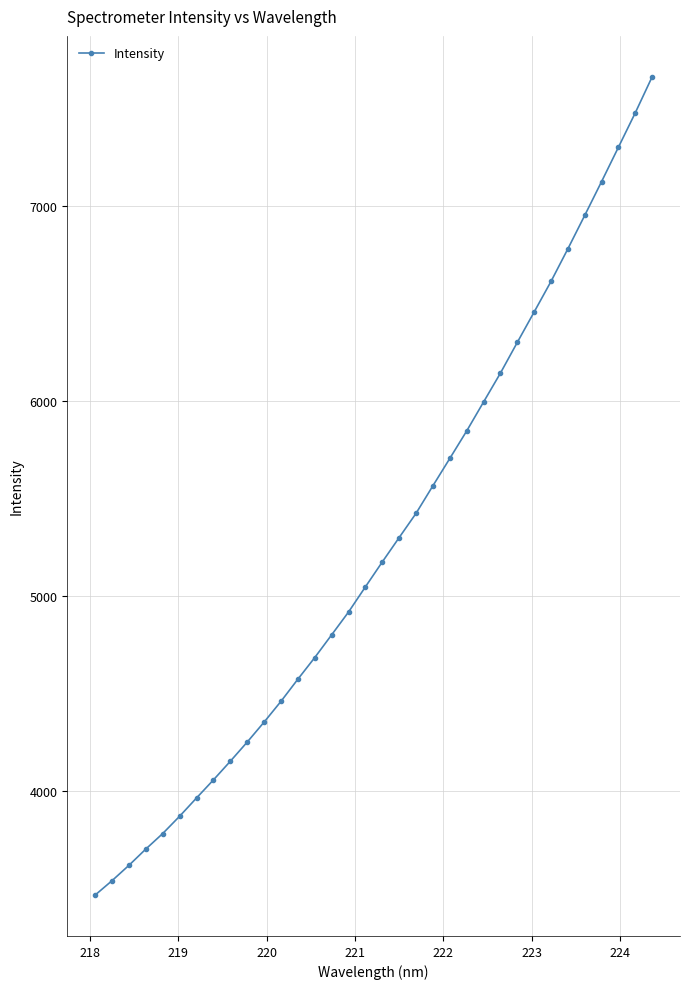

How many series are shown in this chart?

1